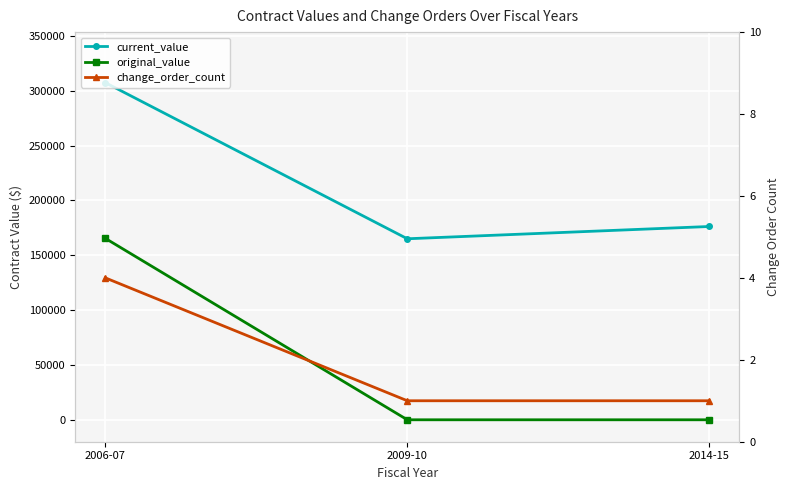

How many lines are shown in the chart?

3